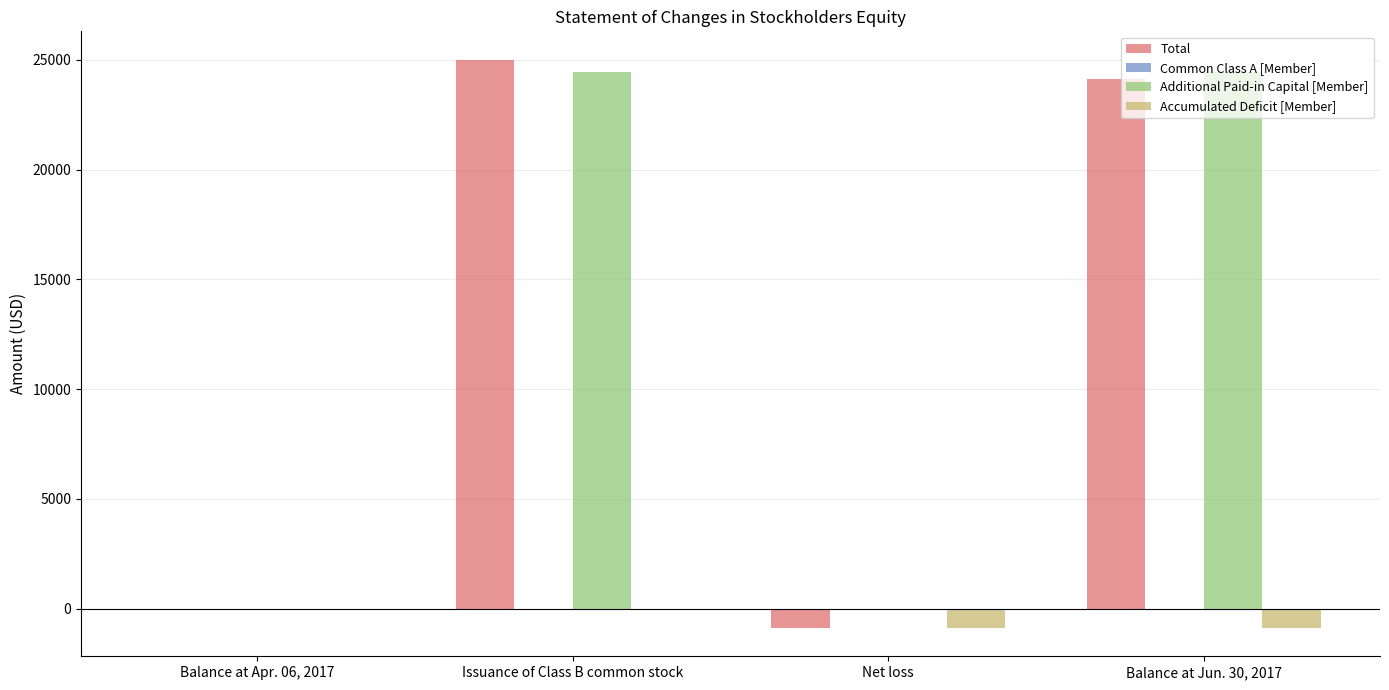

What is the approximate value of Additional Paid-in Capital [Member] at Issuance of Class B common stock?

24425